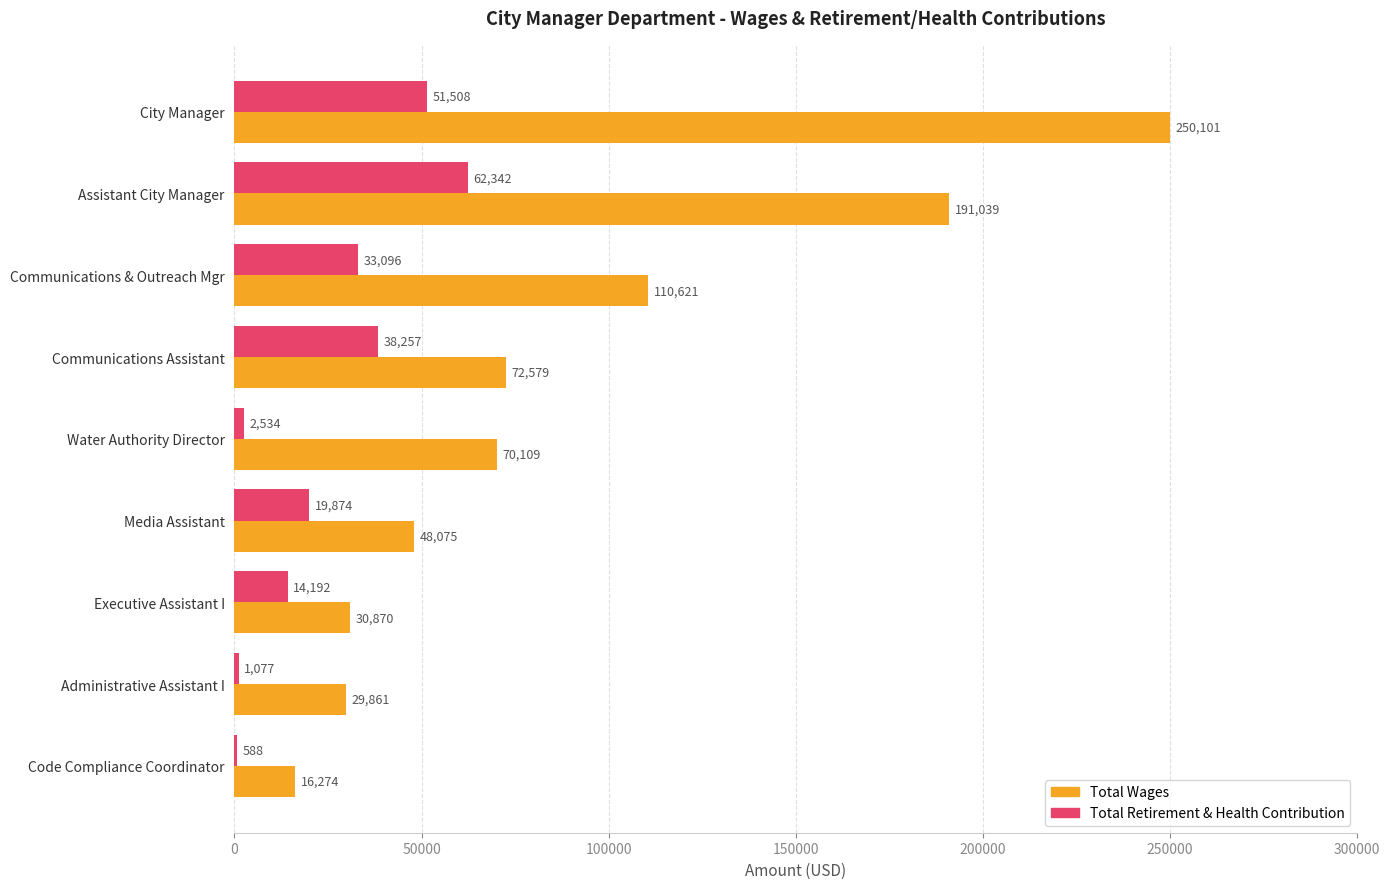

What is the total value across all series at Communications & Outreach Mgr?

143717